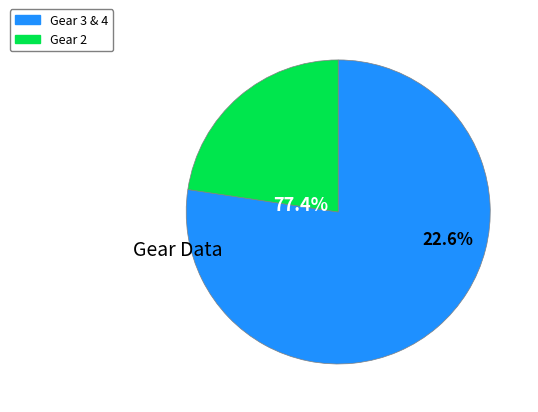

True or false: Gear 2 accounts for 1% of the total.

False